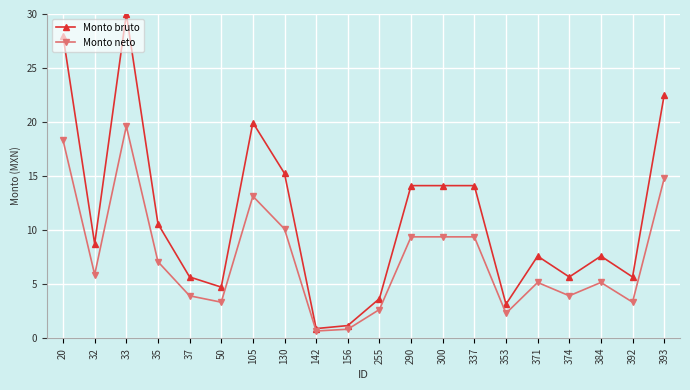

The value of Monto bruto at 393 is 22.5. True or false?

True